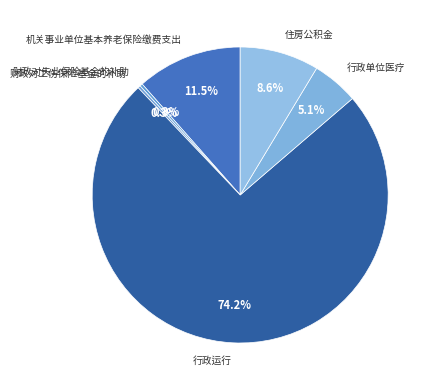

True or false: 行政单位医疗 accounts for 5% of the total.

True